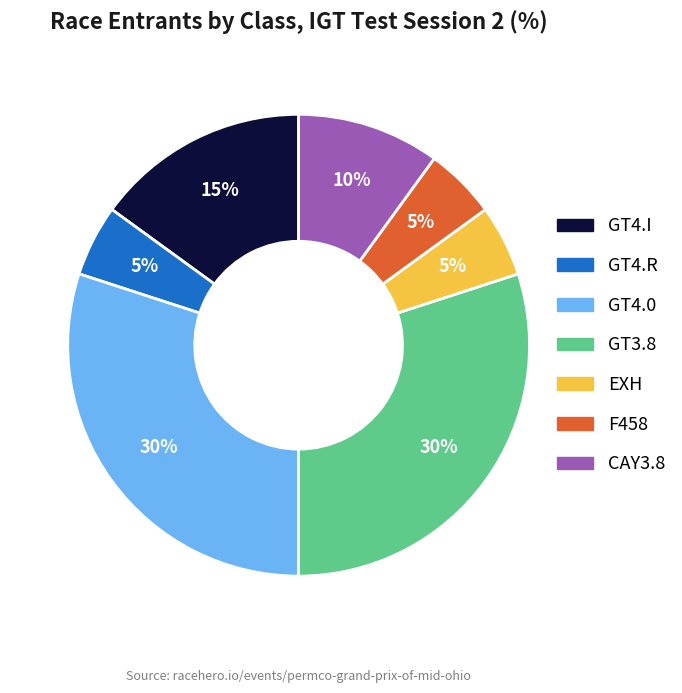

Do GT3.8 and F458 together represent more than half of the pie?

No